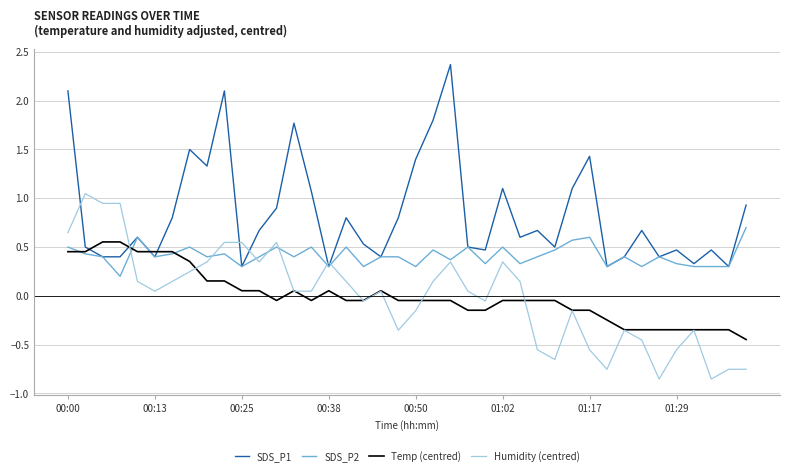

Which series has the largest total across all categories?

SDS_P1